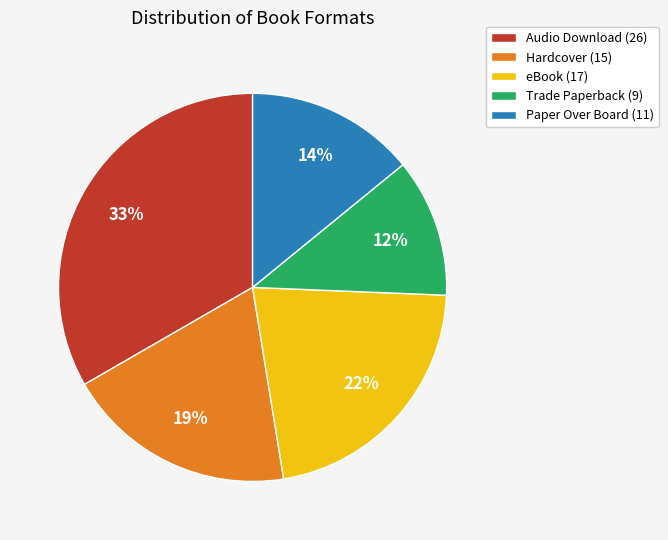

The Hardcover (15) slice represents 32% of the pie. True or false?

False